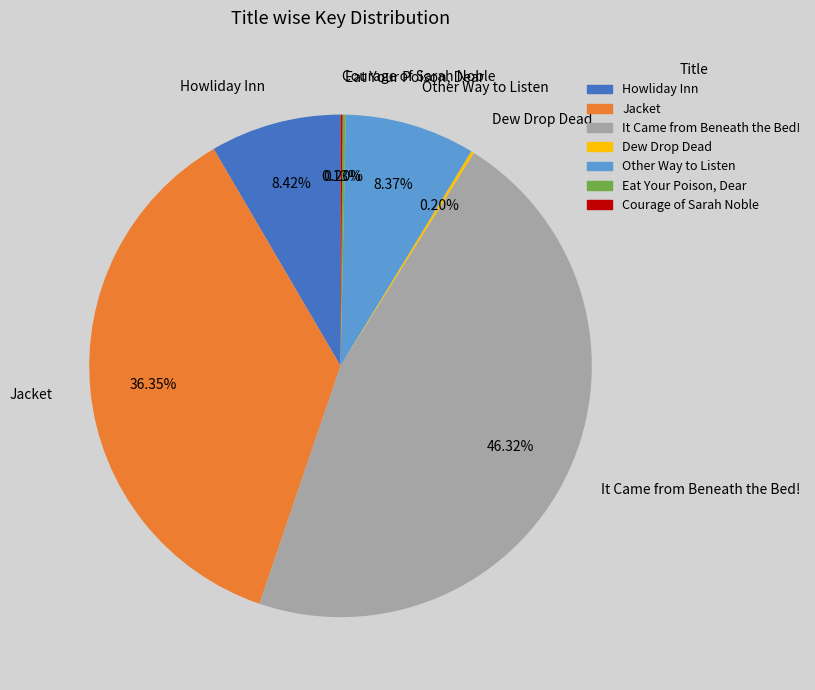

To the nearest percent, what percentage of the pie is Howliday Inn?

8%